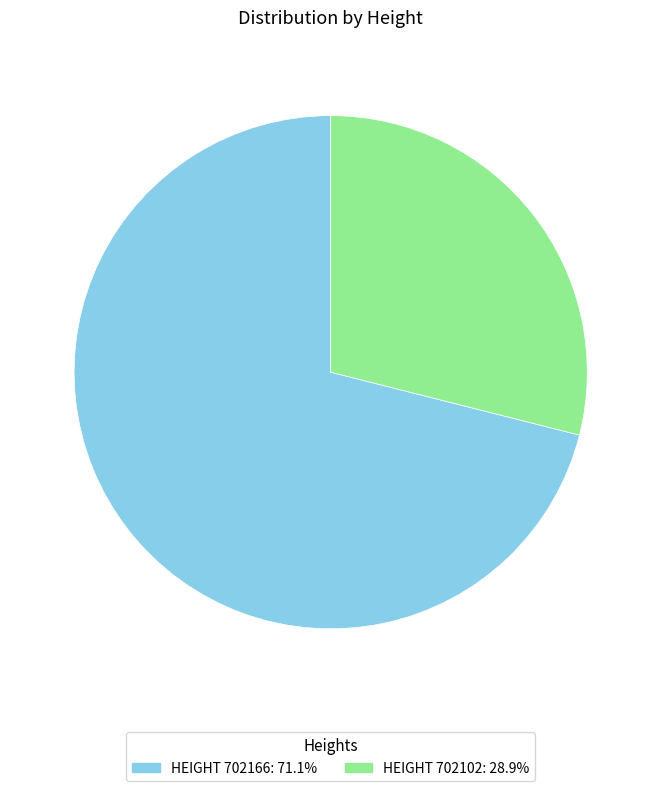

Count the number of slices in the pie.

2